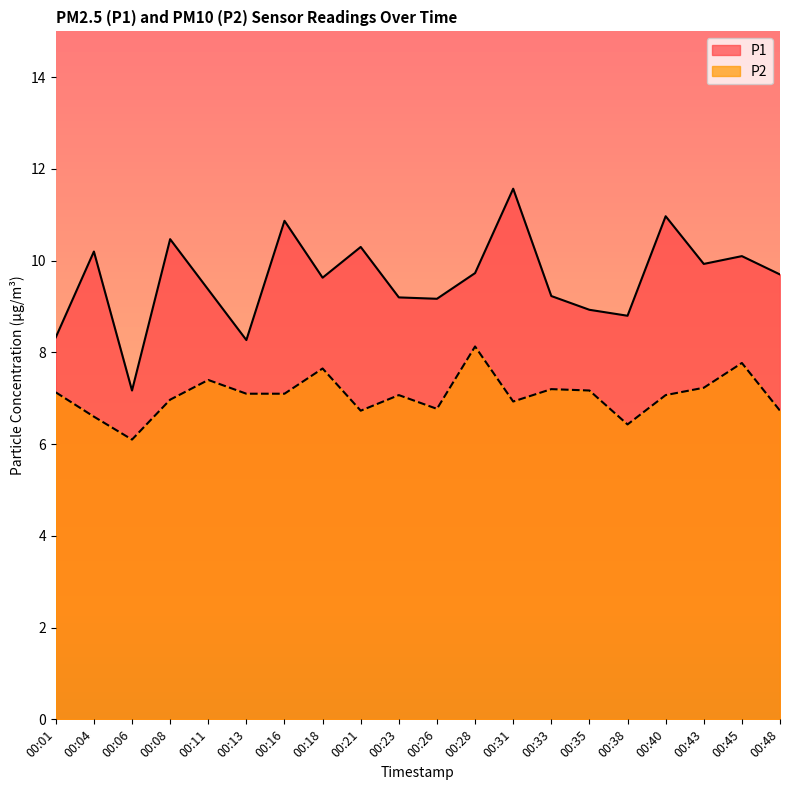

Which category has the lowest value across all series?

00:06